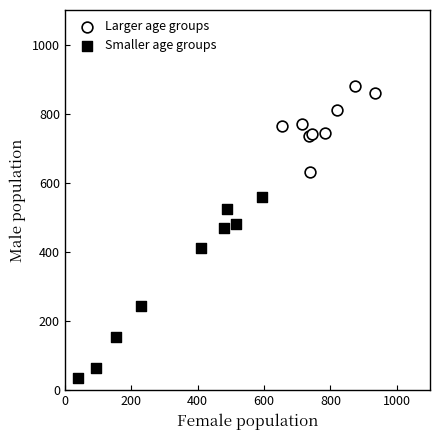

What are all the series names shown in the legend?

Larger age groups, Smaller age groups